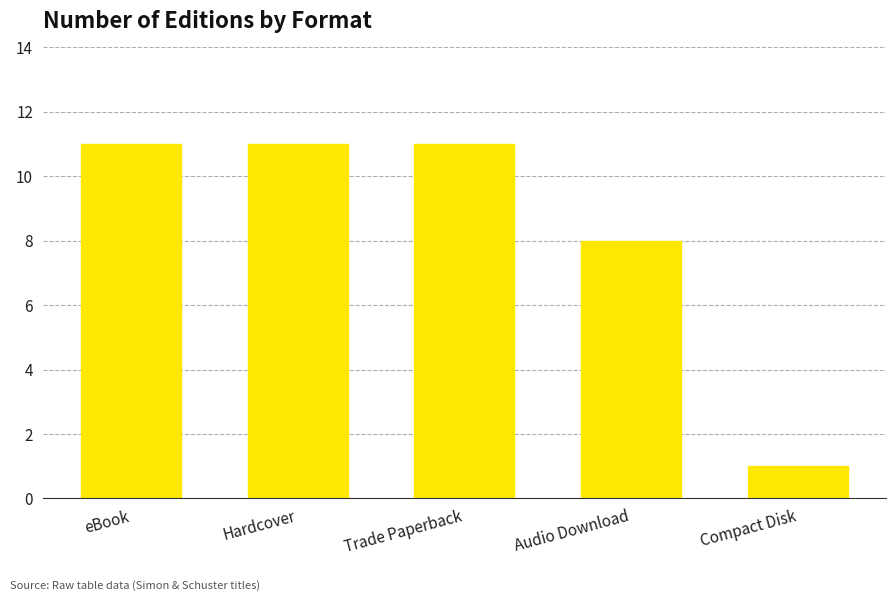

What is the change in value from Trade Paperback to Audio Download?

-3